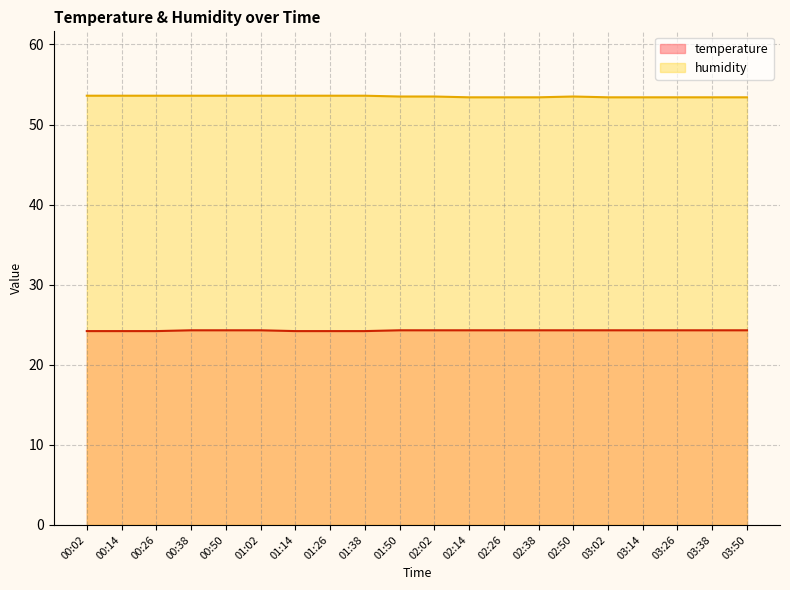

What are all the series names shown in the legend?

temperature, humidity